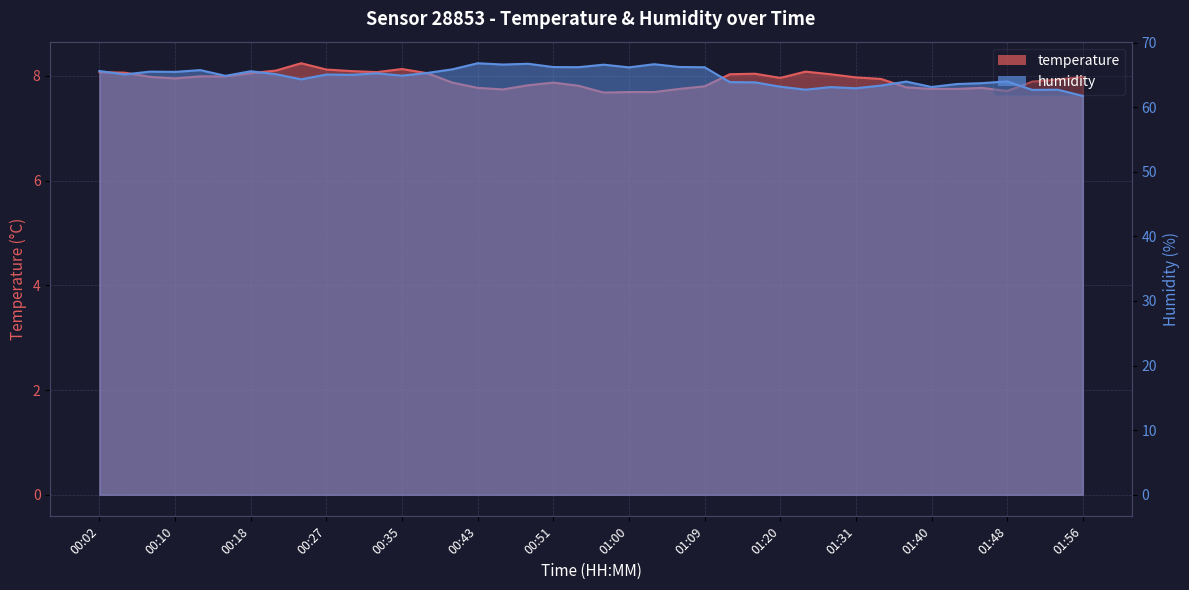

What is the label of the 11th point from the right?

01:26